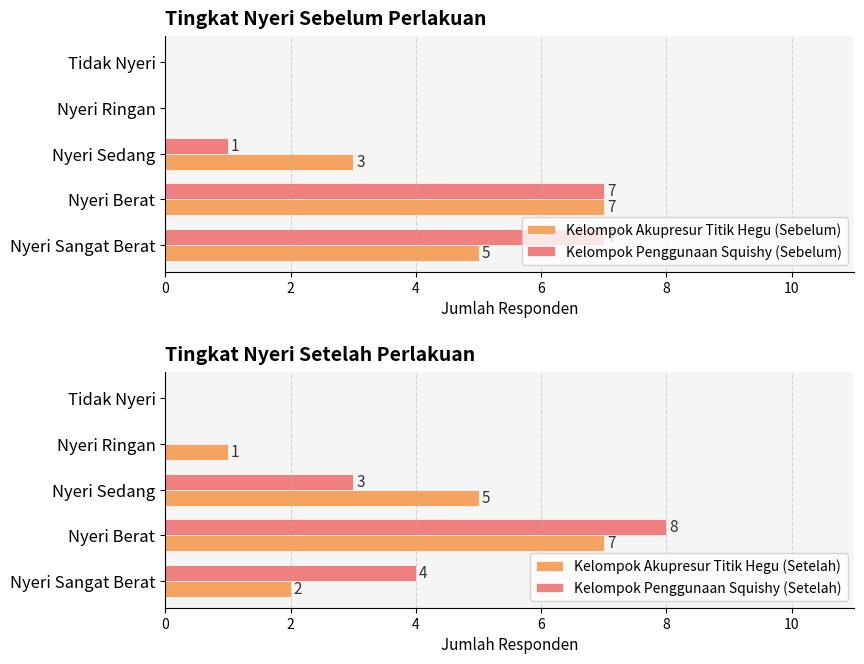

What is the sum of all Kelompok Penggunaan Squishy (Setelah) values?

15